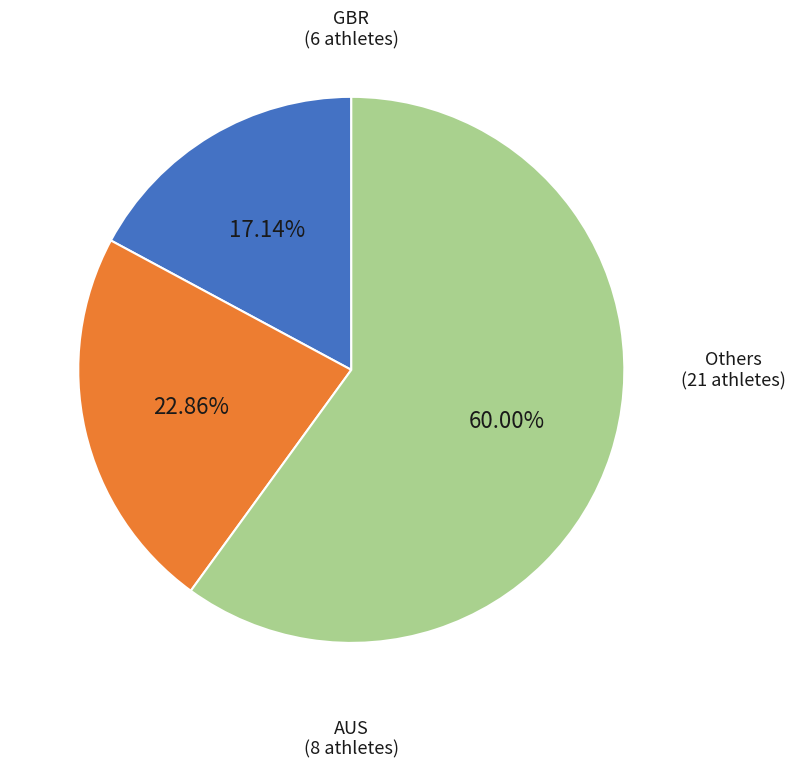

Is there any slice that represents more than half of the pie?

Yes